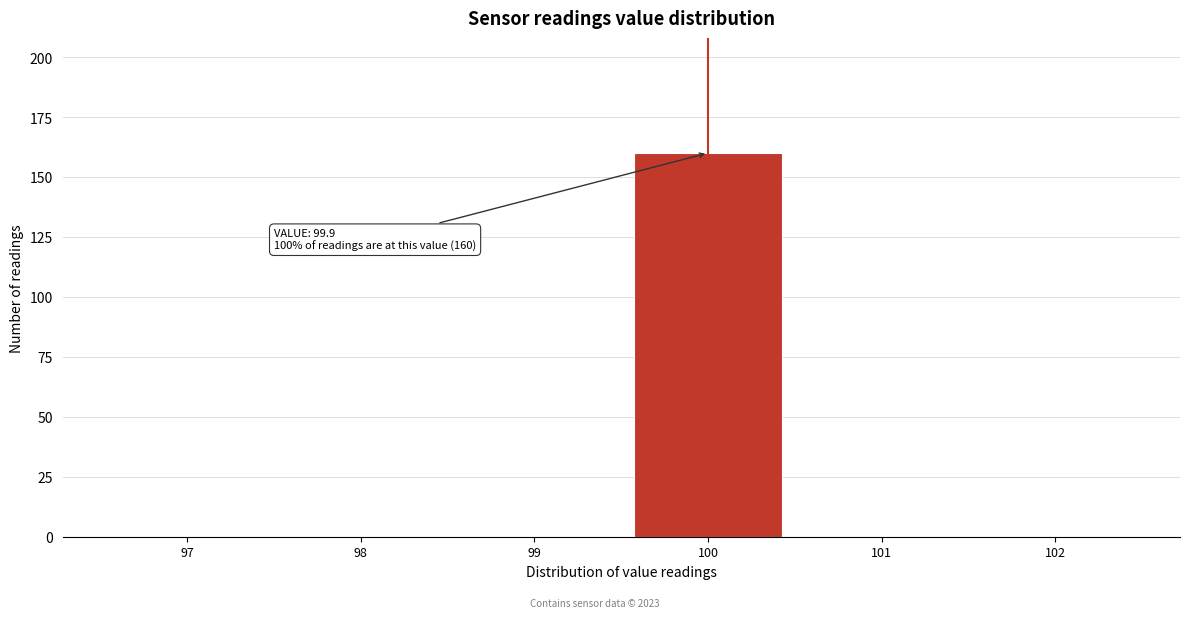

Which range on the x-axis has the tallest bar?

99.5 to 100.5